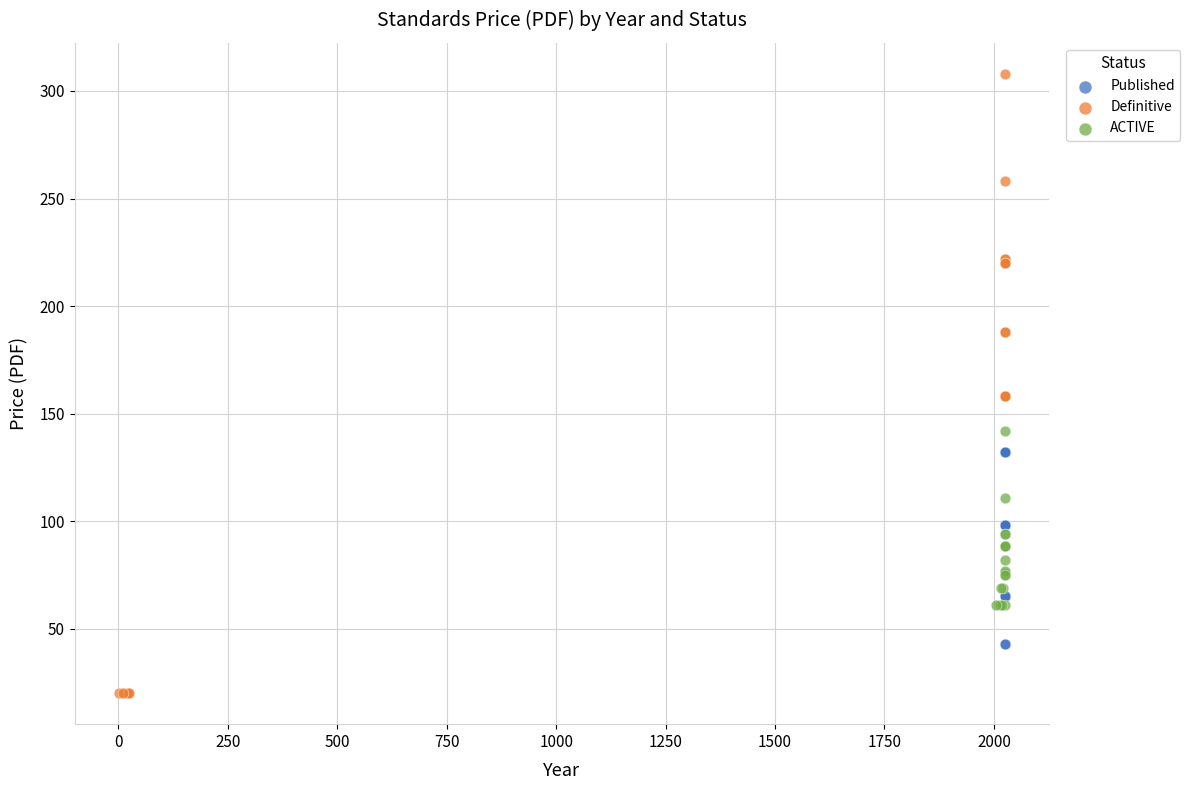

Which series has the largest Y range (max minus min)?

Definitive